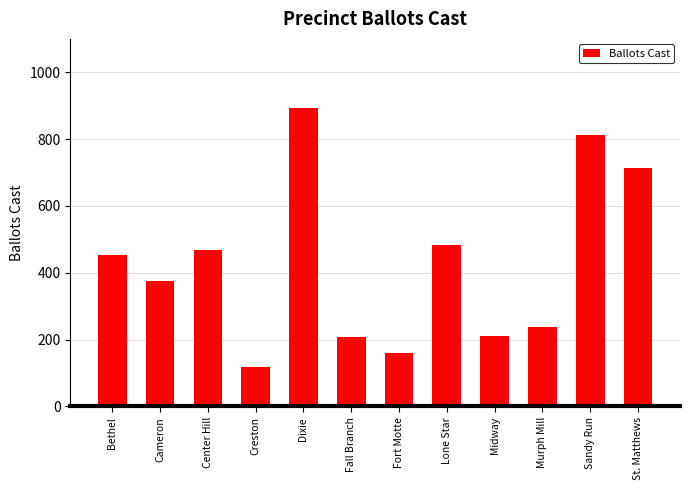

What is the average value?

428